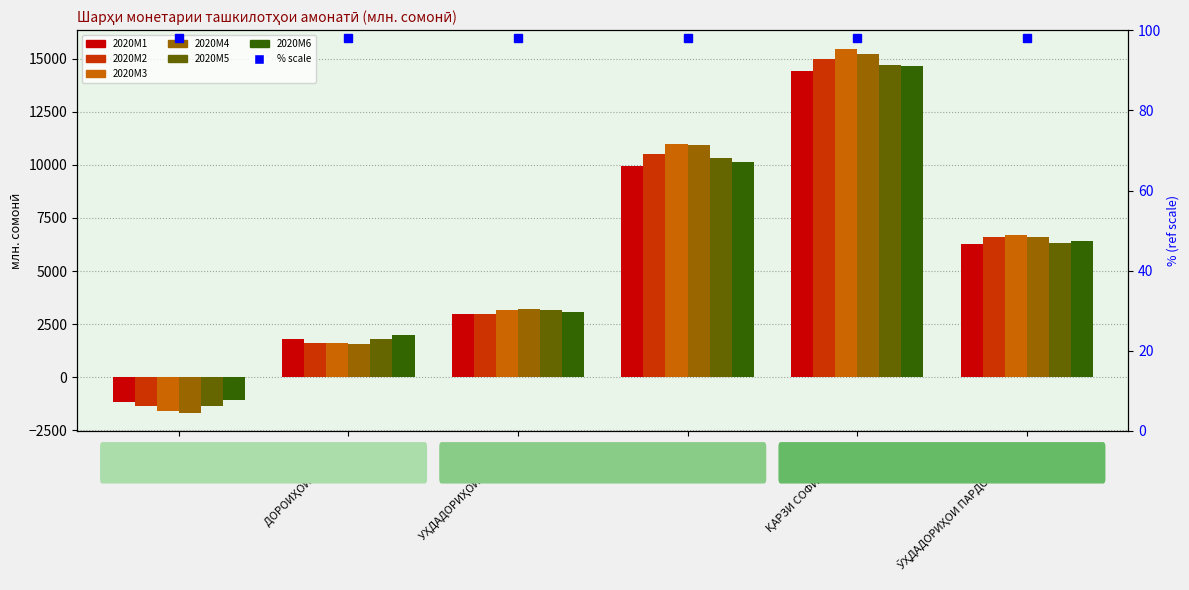

What is the difference between the highest and lowest values at ДОРОИҲОИ ХОРИҶӢ?

418.4